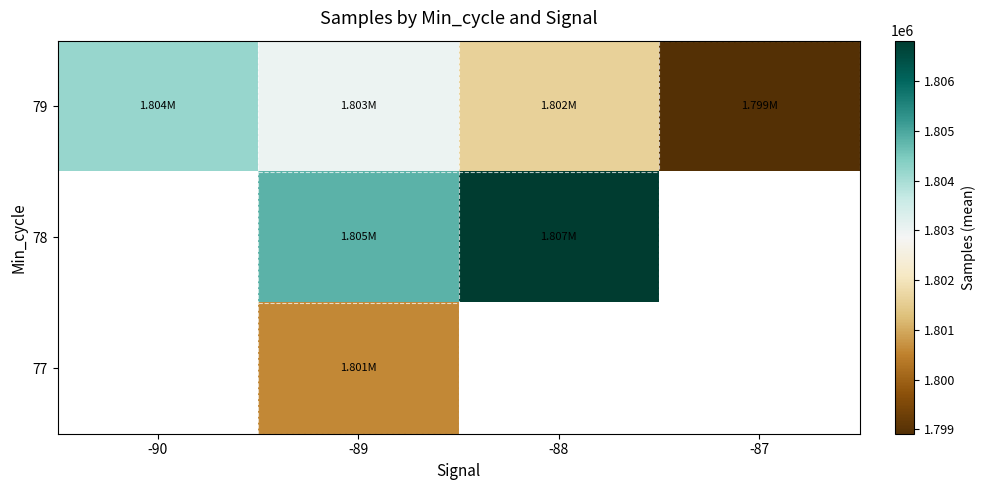

Which has a higher value, -89 or -87?

-89